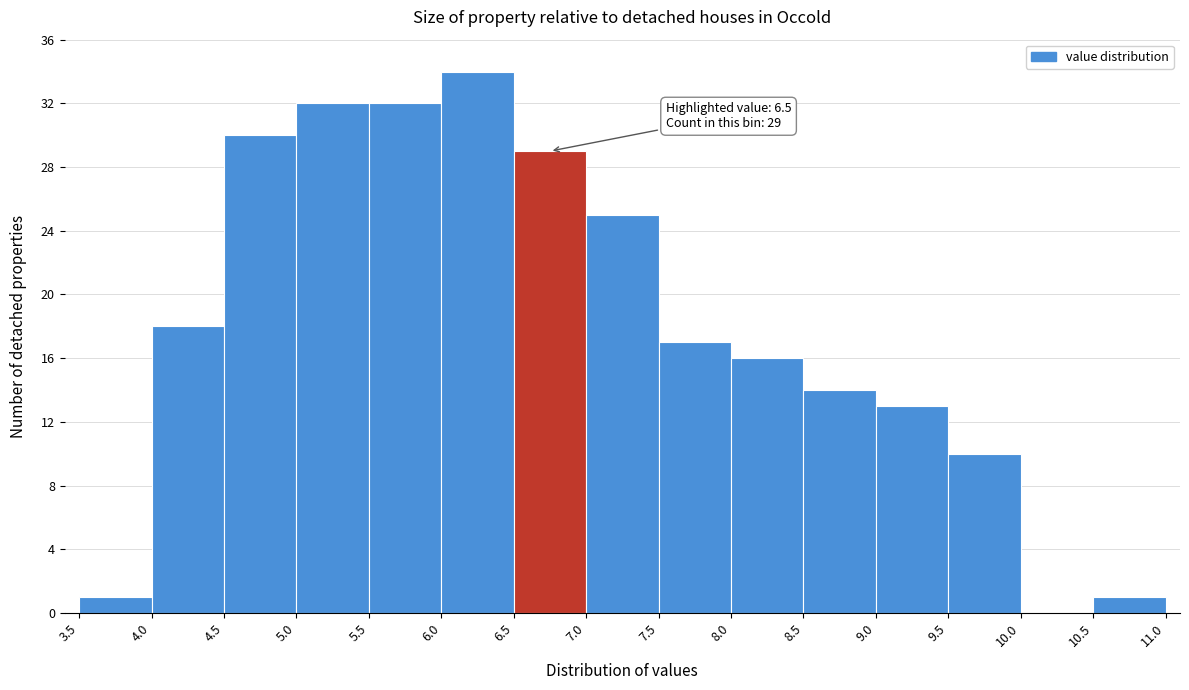

Over which range of the x-axis is the bar tallest?

6.0 to 6.5